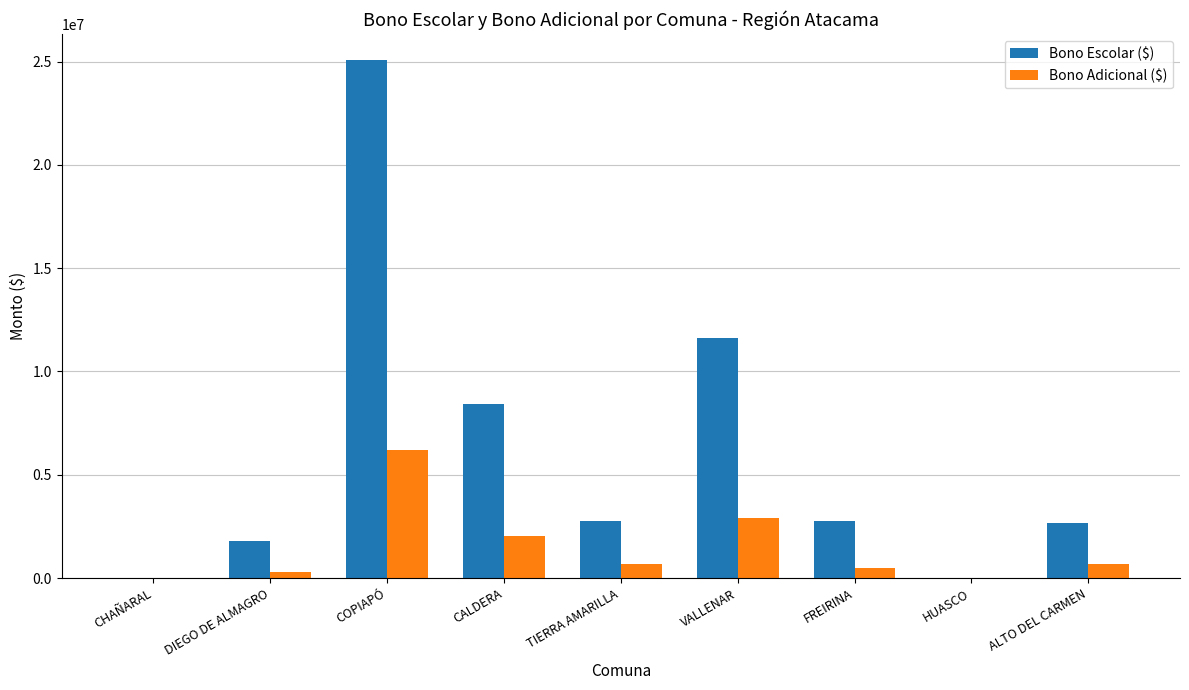

Is it true that Bono Adicional ($) equals 660240 at ALTO DEL CARMEN?

True